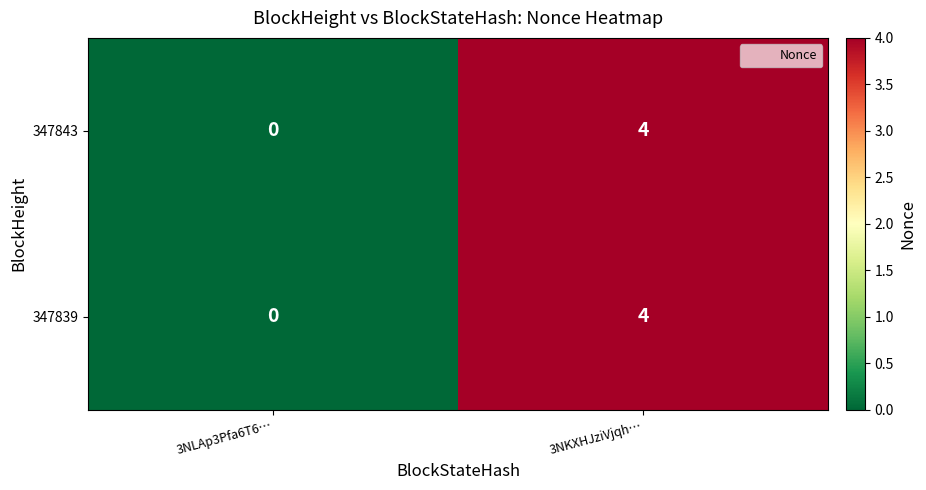

What is the maximum value shown in the chart?

4